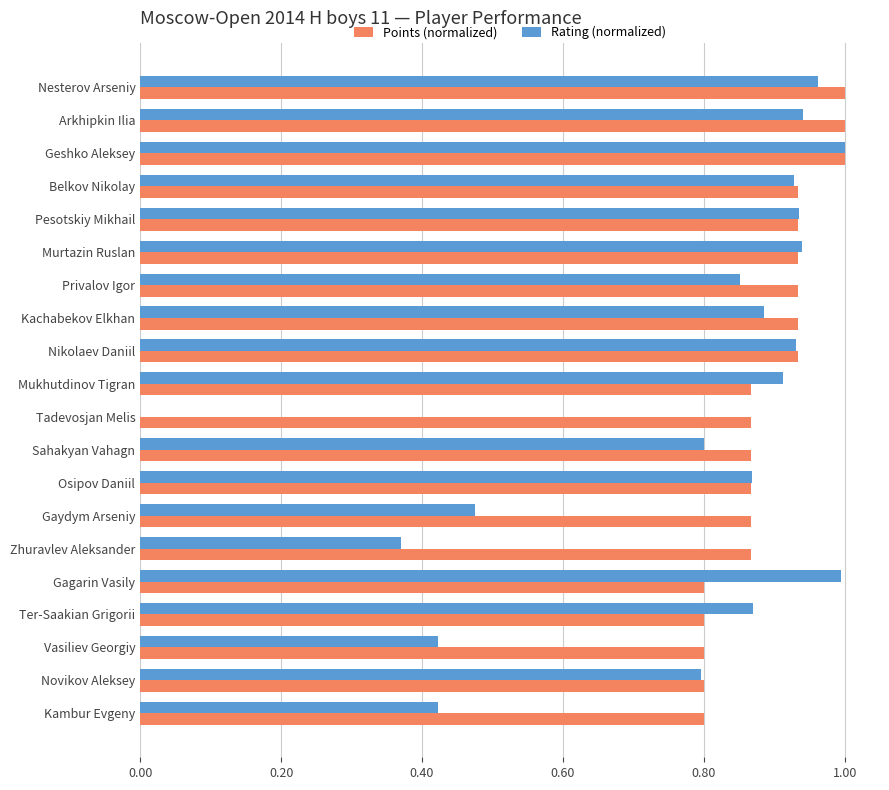

What is the sum of all Rating (normalized) values?

15.3